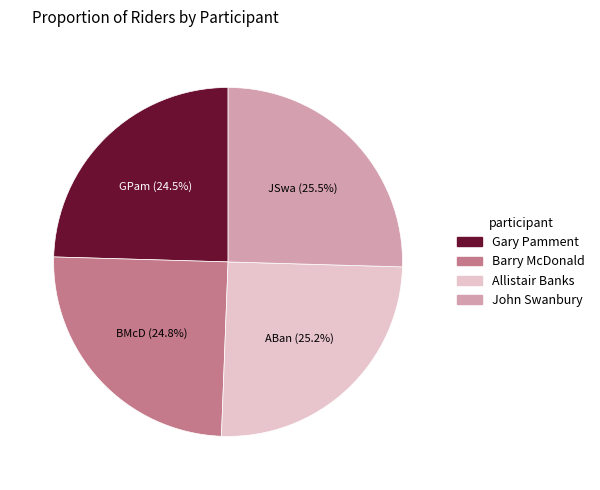

What percentage do Allistair Banks and Gary Pamment together represent?

49.7%